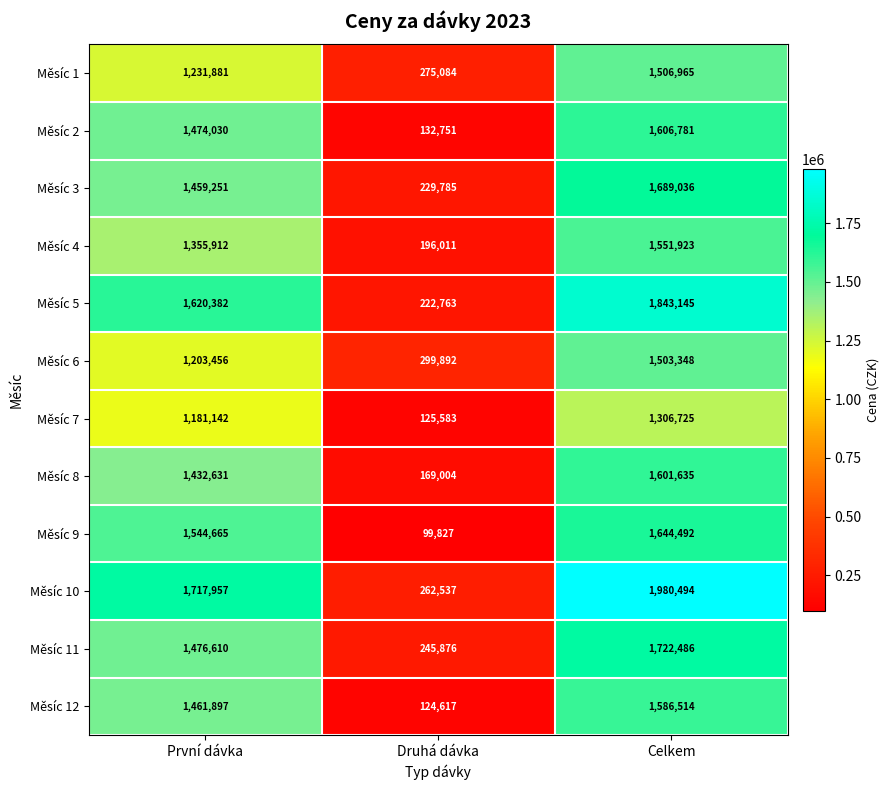

Count the number of data series in this chart.

12